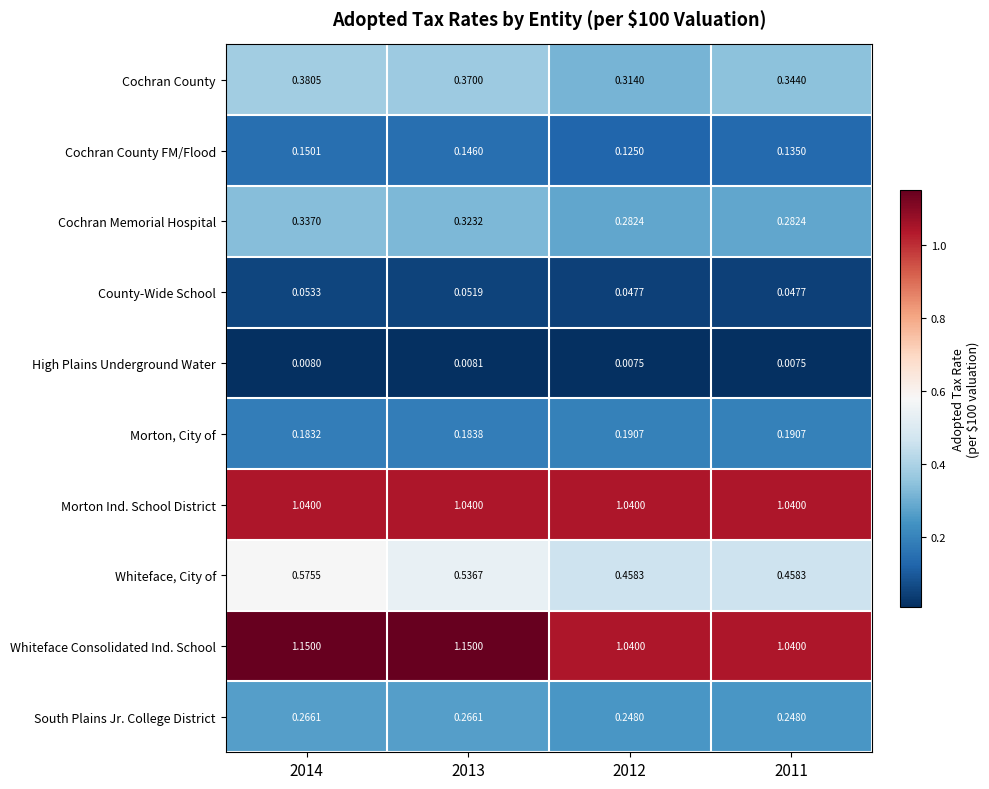

Which series changed the most between 2012 and 2011?

Cochran County